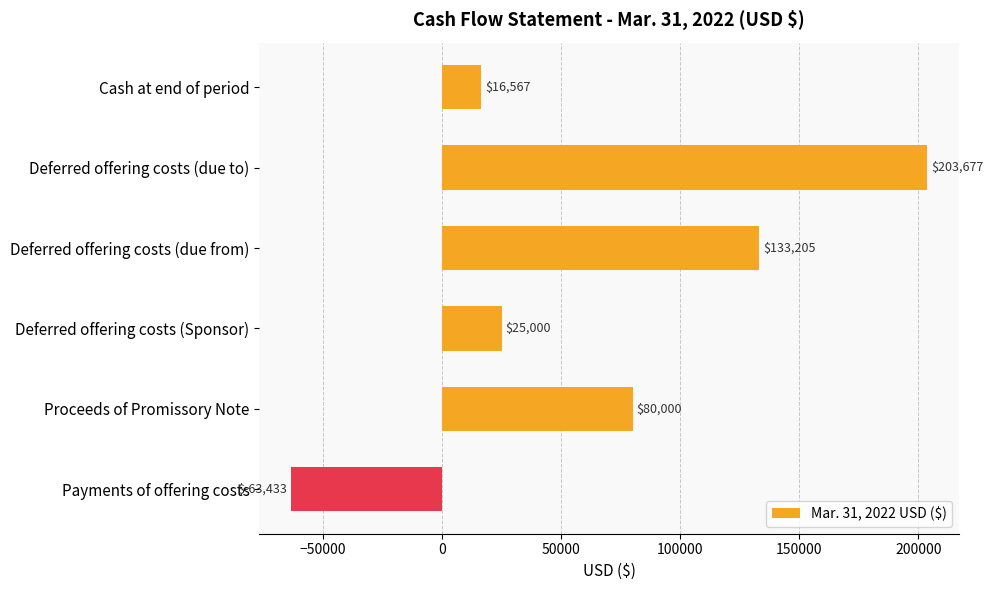

What is the label of the 5th bar from the bottom?

Deferred offering costs (due to)